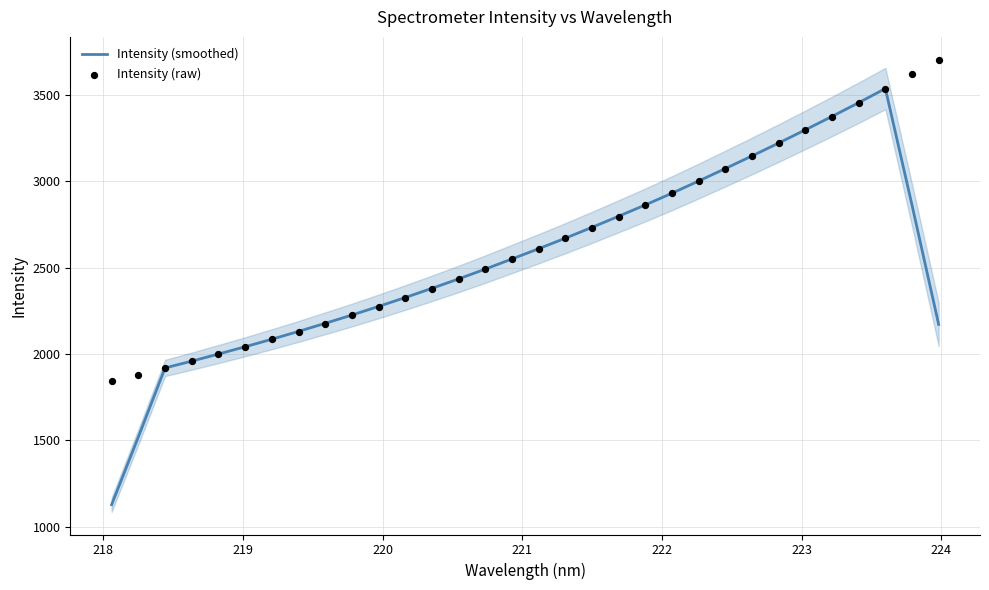

Which series has the largest total across all categories?

Intensity (raw)